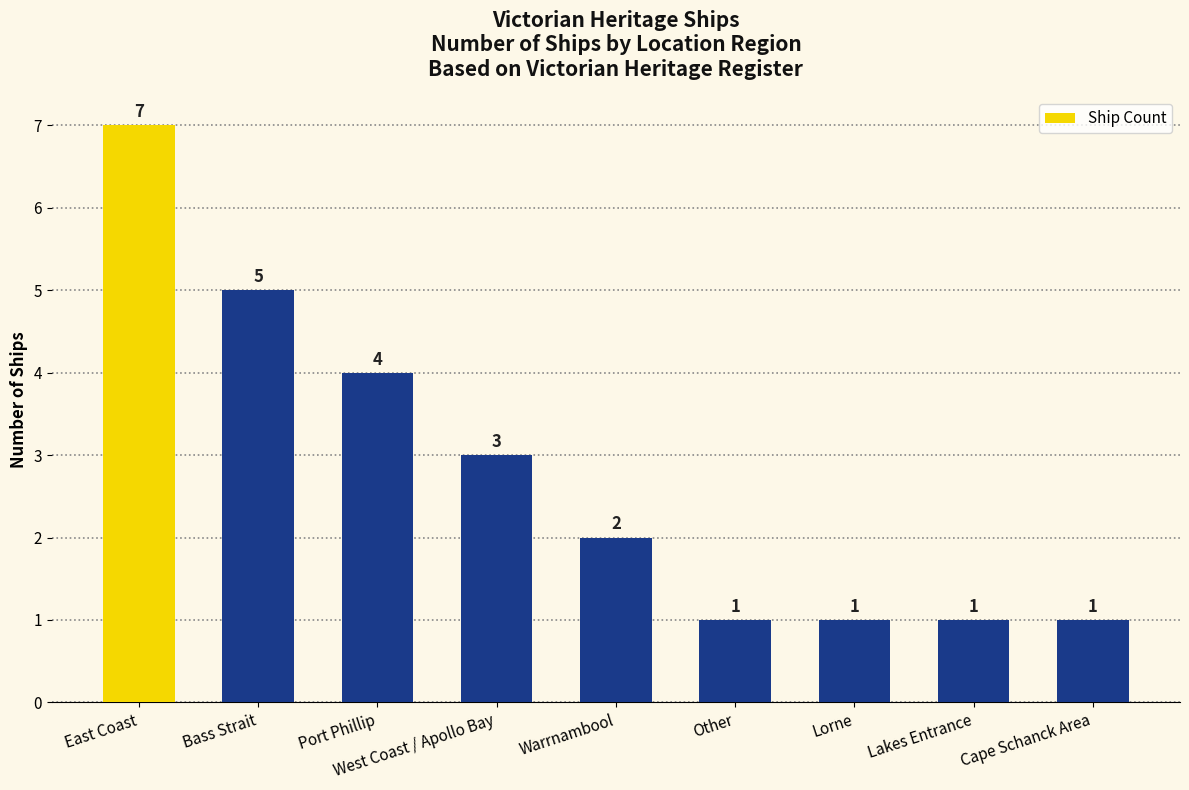

Are the bars horizontal?

No